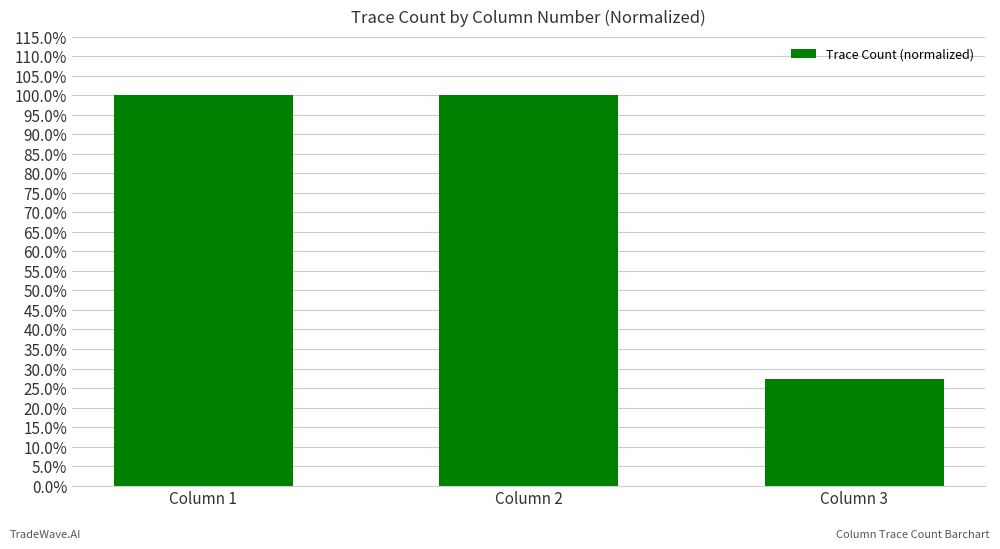

The chart shows a value of 1.6 at Column 1. True or false?

False